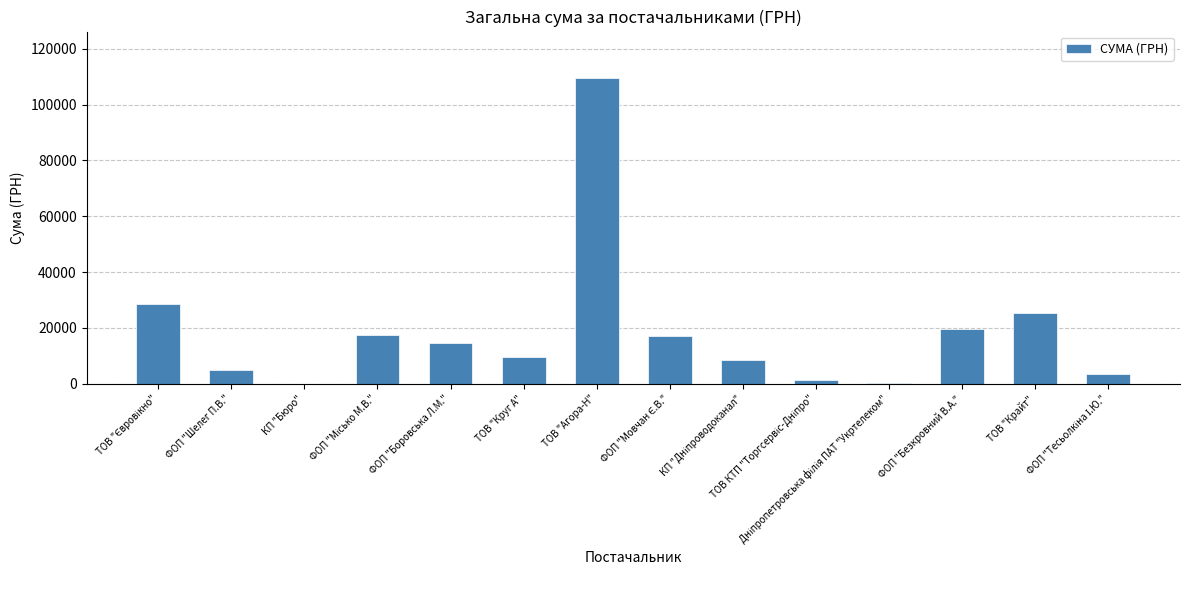

What is the maximum value shown in the chart?

109697.8